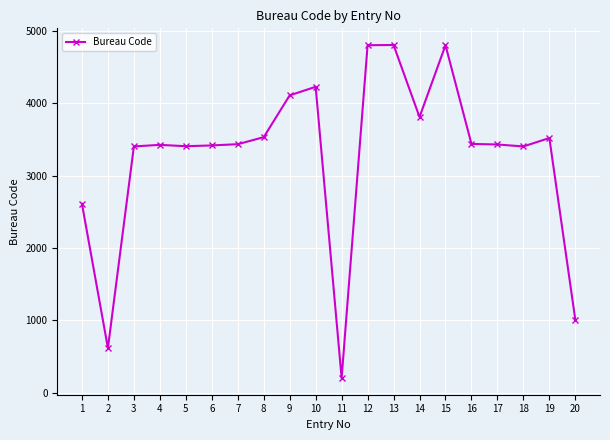

Count the number of data series in this chart.

1